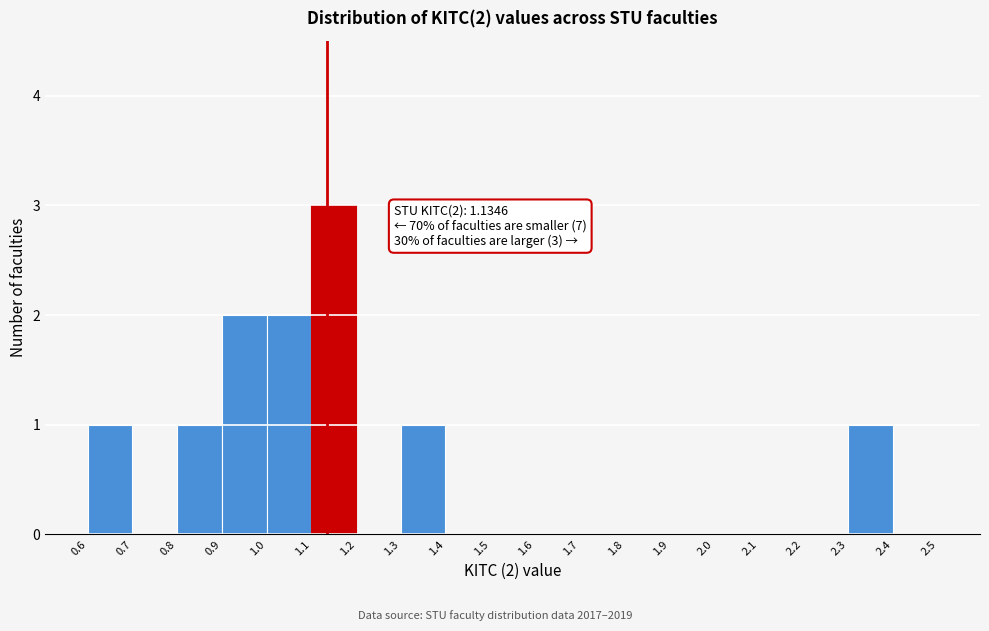

Which range on the x-axis has the tallest bar?

1.1 to 1.2